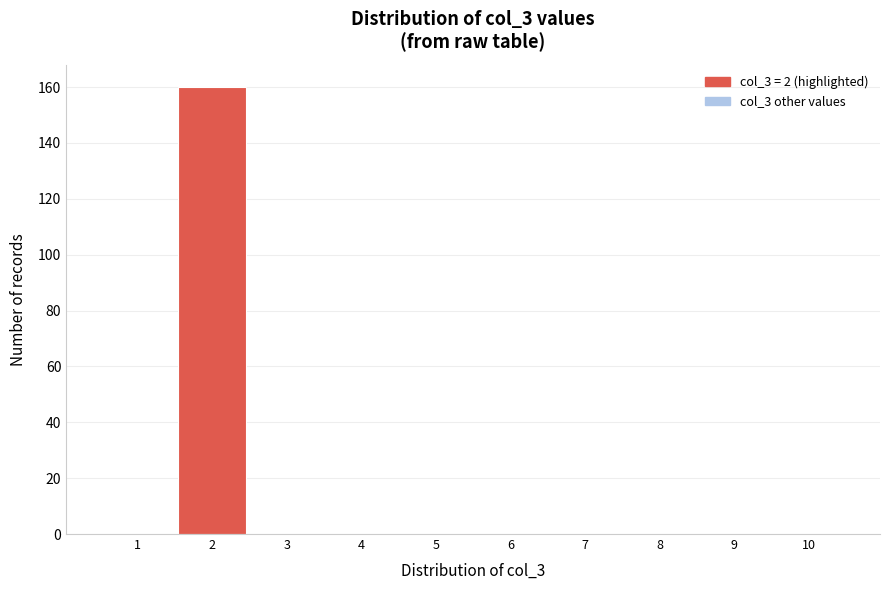

Reading left to right, list every bar in this chart as the range it spans on the x-axis followed by its height. The values are not printed on the chart, so give them approximately, as read against the axis.

0.5 to 1.5: 0
1.5 to 2.5: 160
2.5 to 3.5: 0
3.5 to 4.5: 0
4.5 to 5.5: 0
5.5 to 6.5: 0
6.5 to 7.5: 0
7.5 to 8.5: 0
8.5 to 9.5: 0
9.5 to 10.5: 0